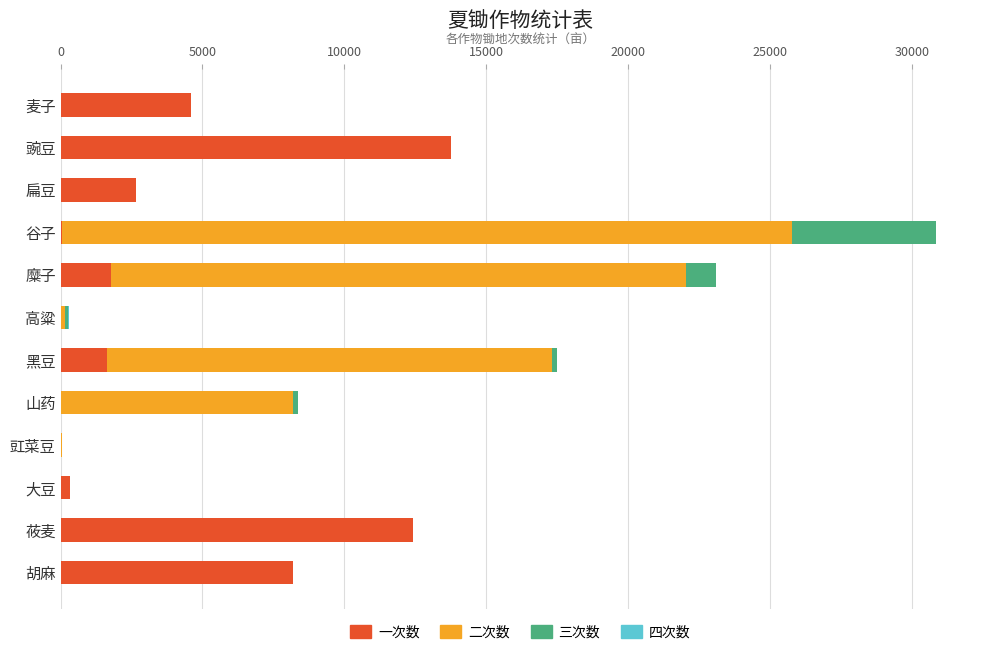

At which category is the sum across all series the highest?

谷子